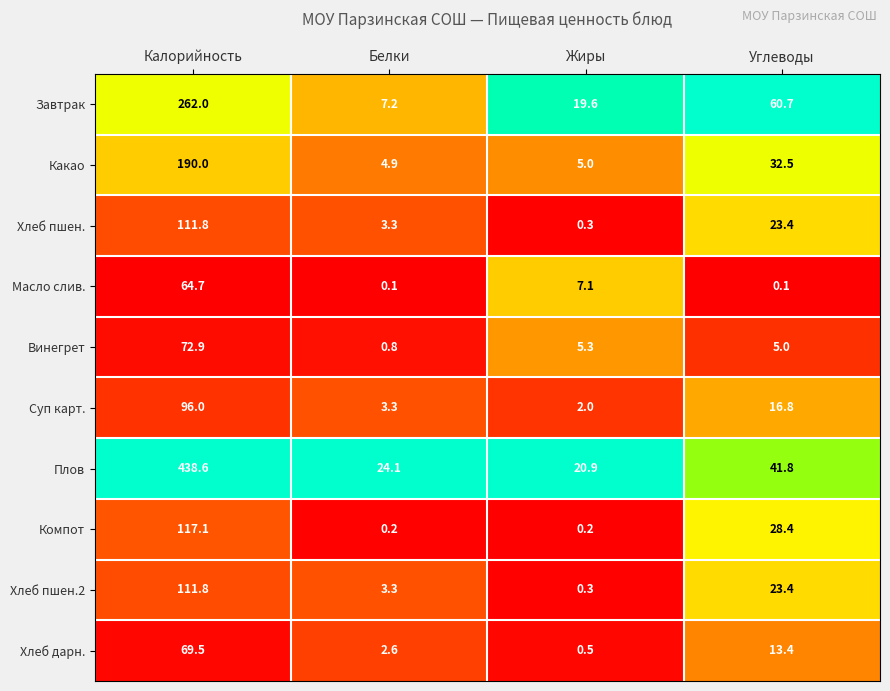

At which category is the sum across all series the highest?

Калорийность